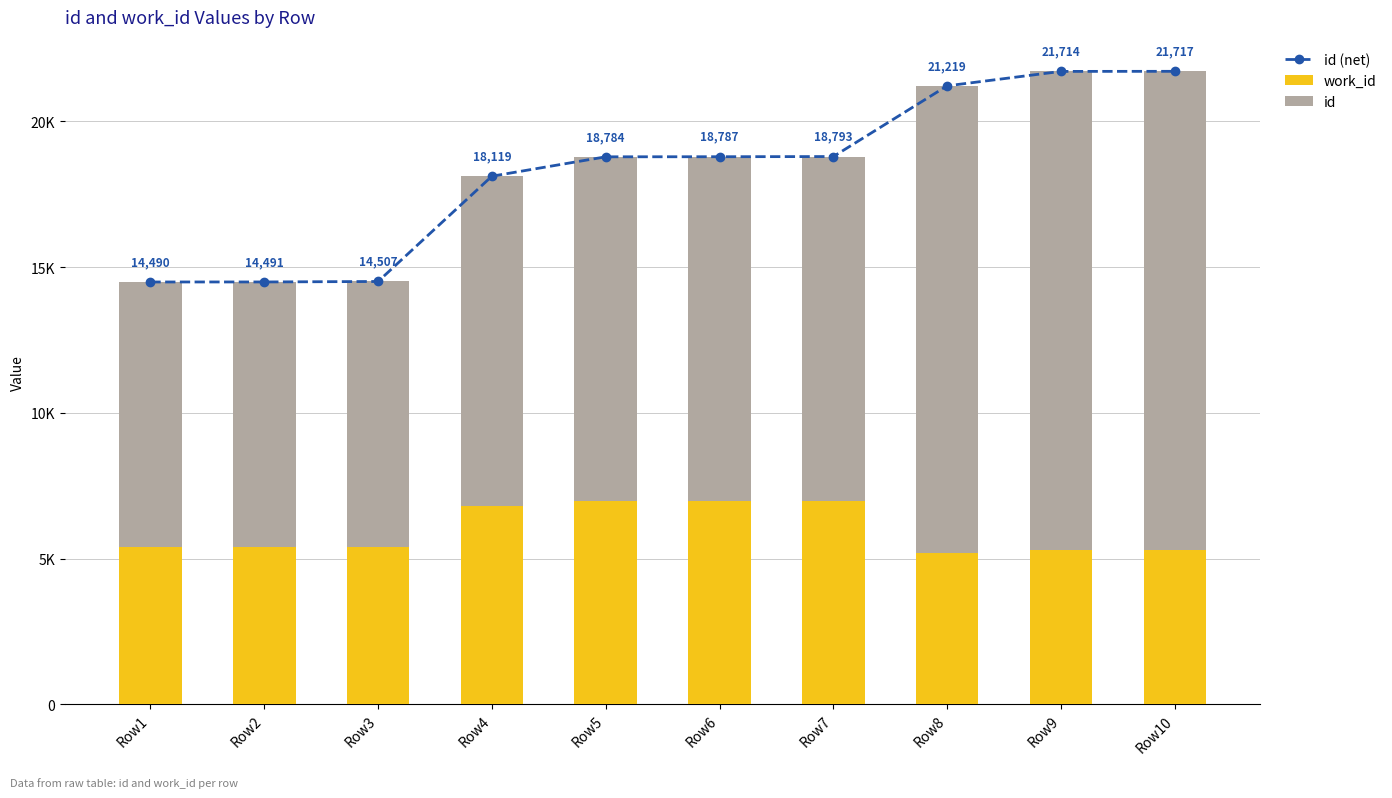

What is the value of the id bar at the 2nd from the left?

9092